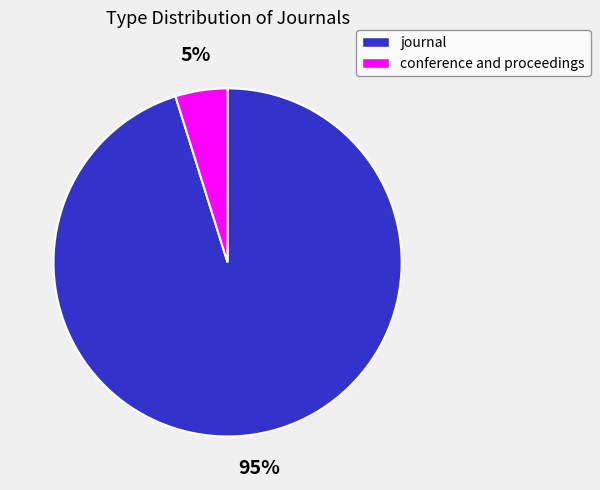

To the nearest percent, what is the difference between the conference and proceedings and journal slice percentages?

90%